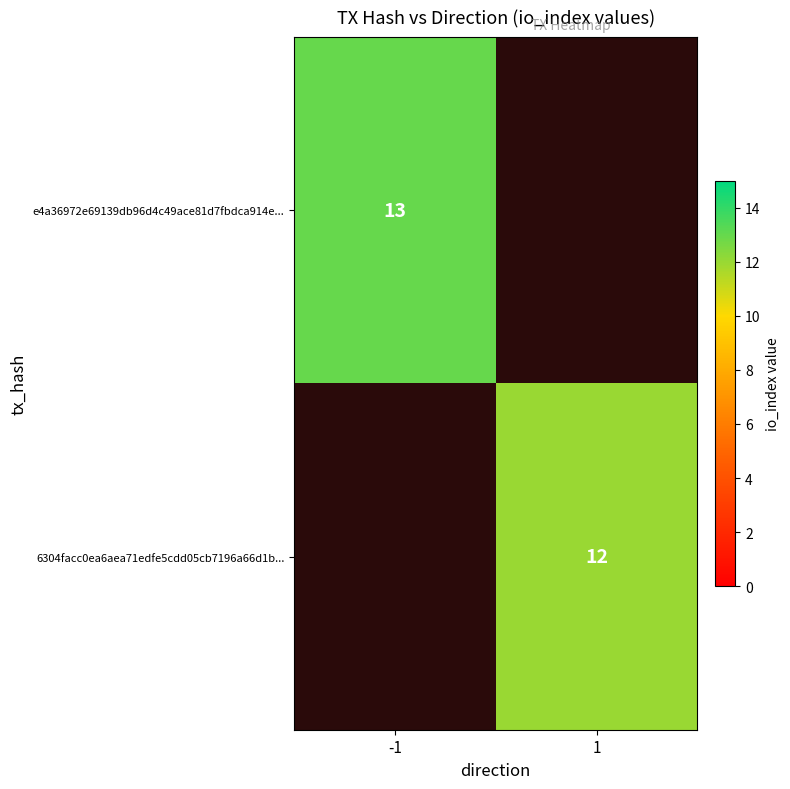

The value of e4a36972e69139db96d4c49ace81d7fbdca914e... at -1 is 13. True or false?

True